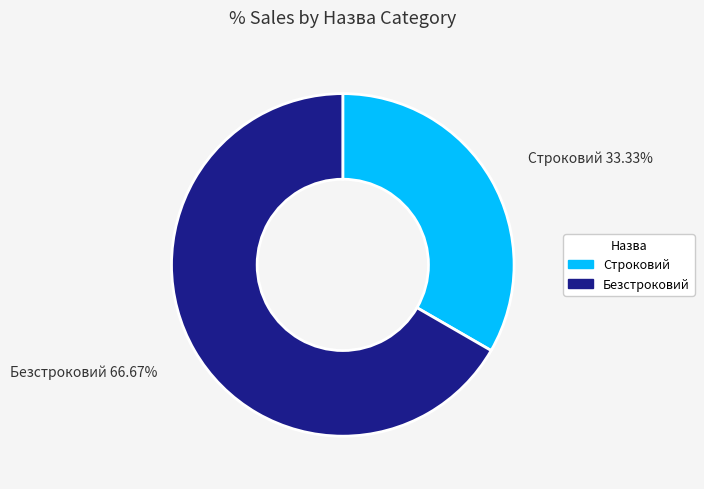

Which has a higher value, Безстроковий or Строковий?

Безстроковий